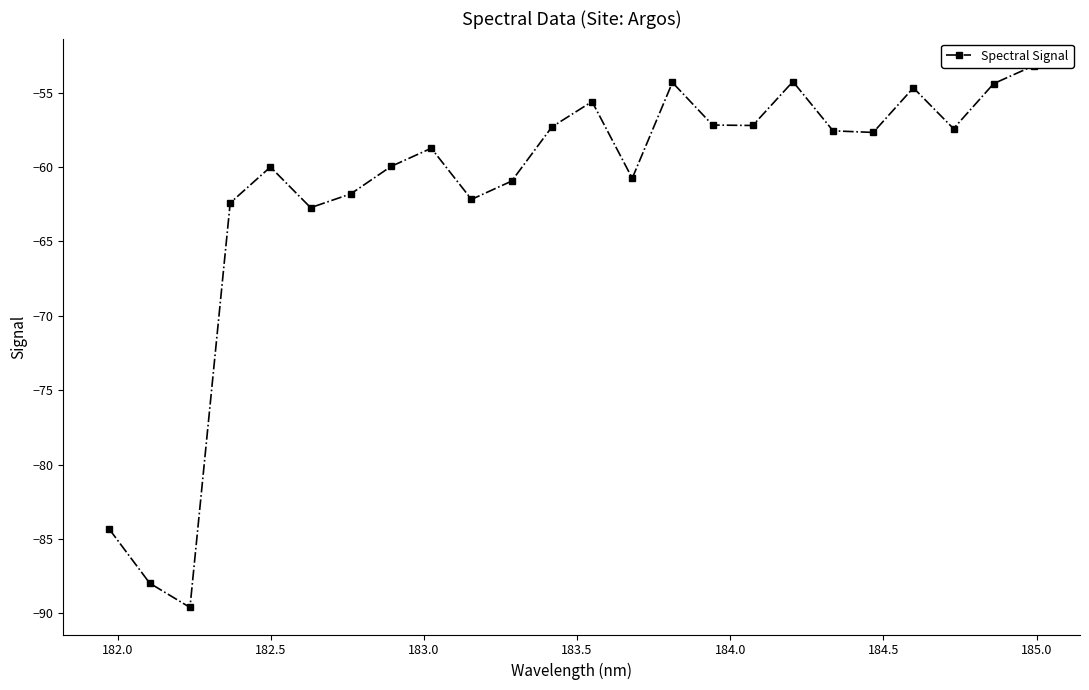

Is it true that the value at 18 is -84.4?

False